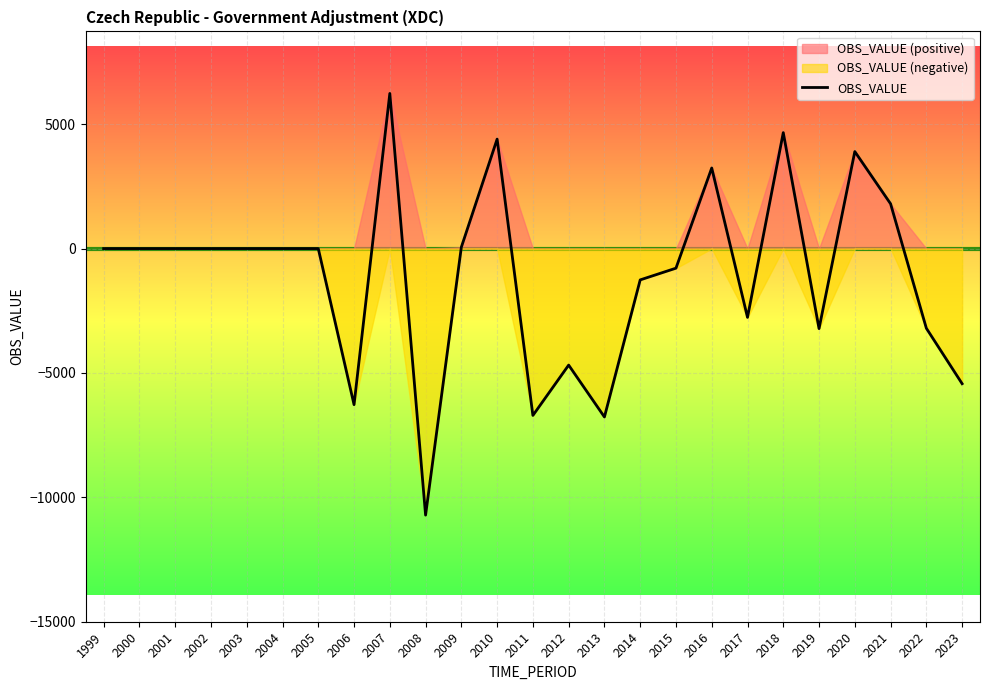

Between 2019 and 2006, which is larger?

2019